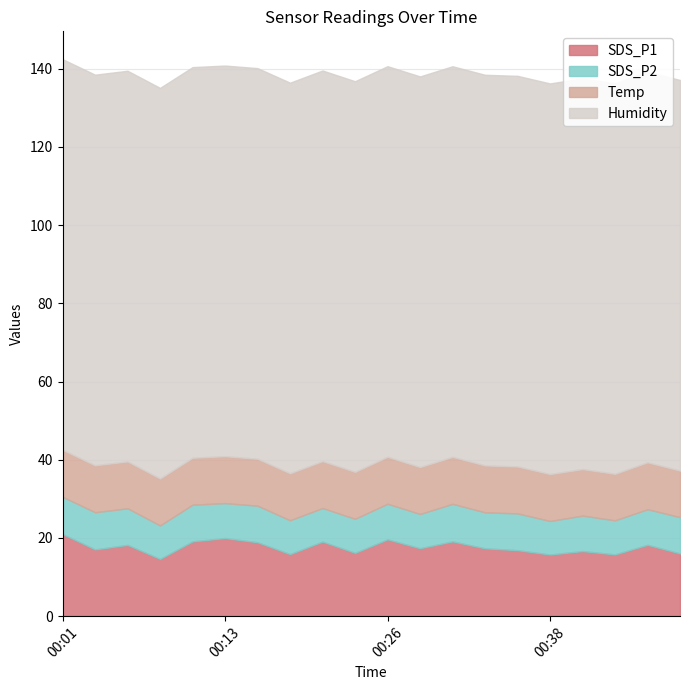

List the series in order of their peak value, highest first.

Humidity, SDS_P1, Temp, SDS_P2